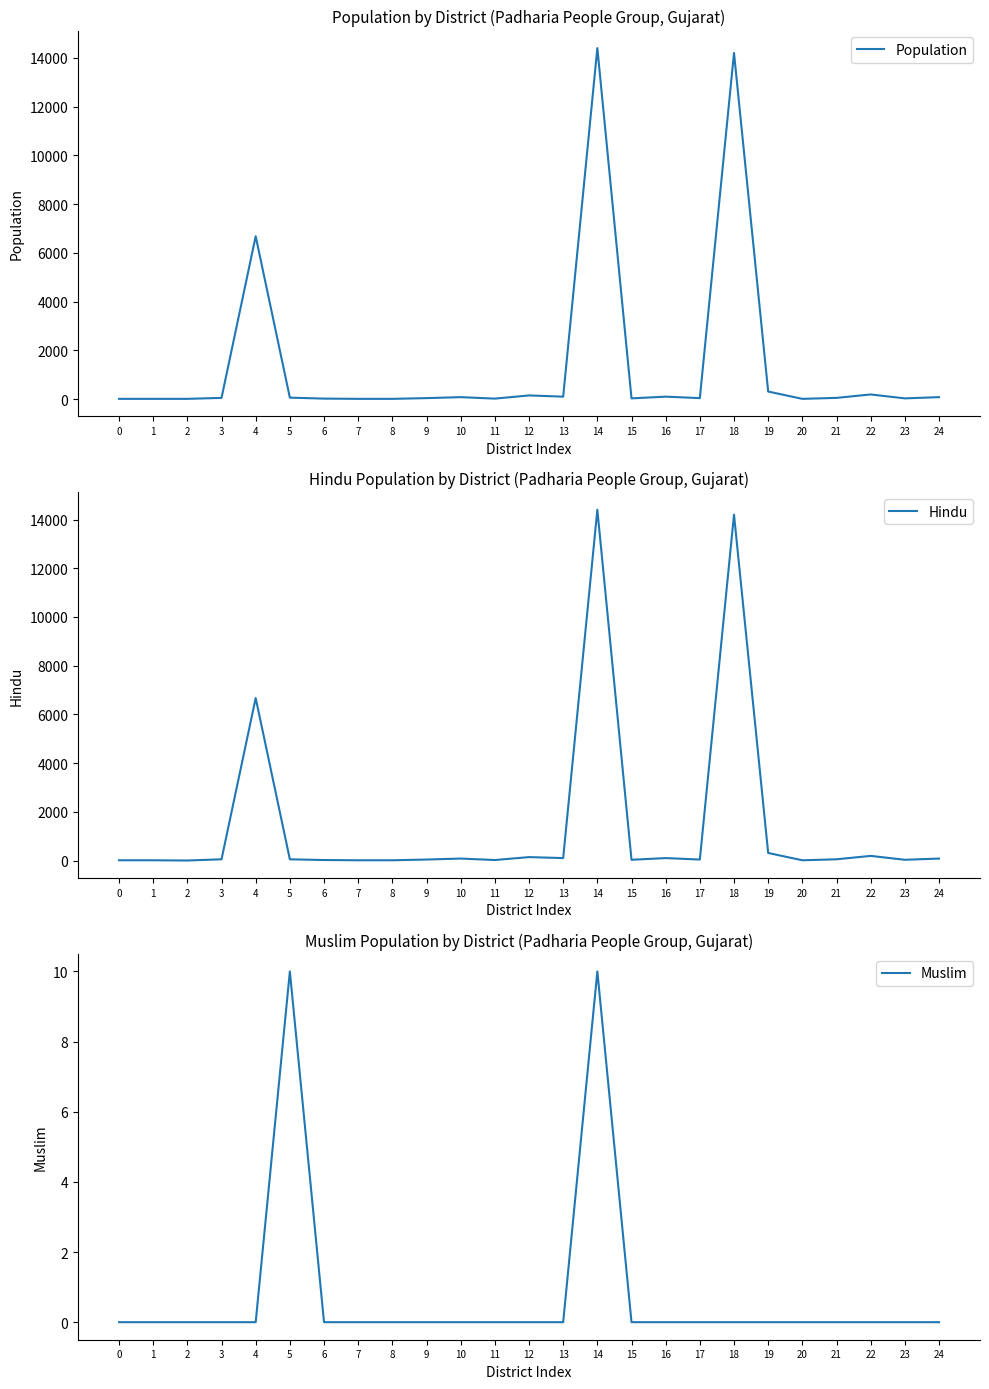

True or false: Hindu has more than 2 points higher than both neighbors.

True